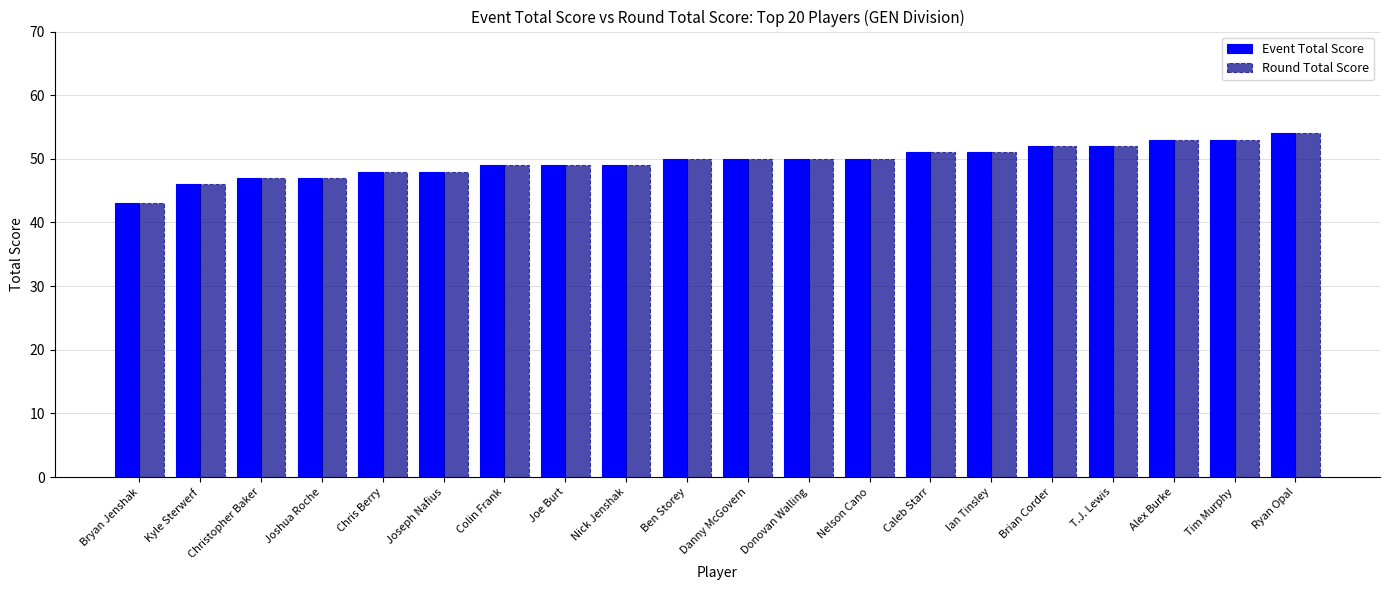

What is the total value across all series at Christopher Baker?

94